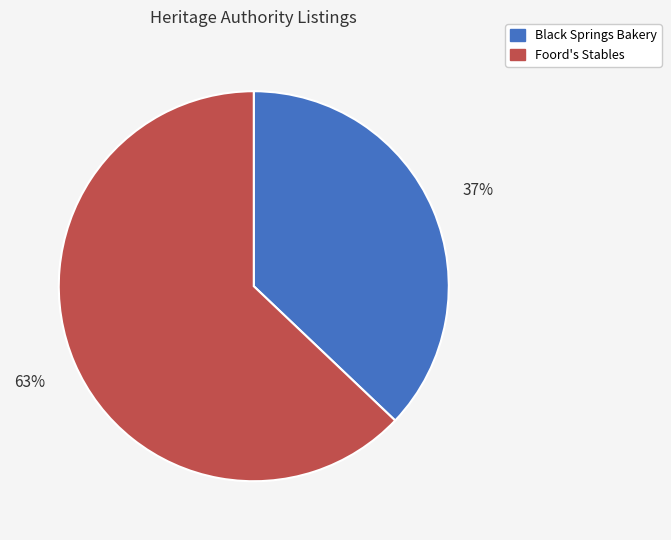

Rank the categories by value from lowest to highest.

Black Springs Bakery, Foord's Stables